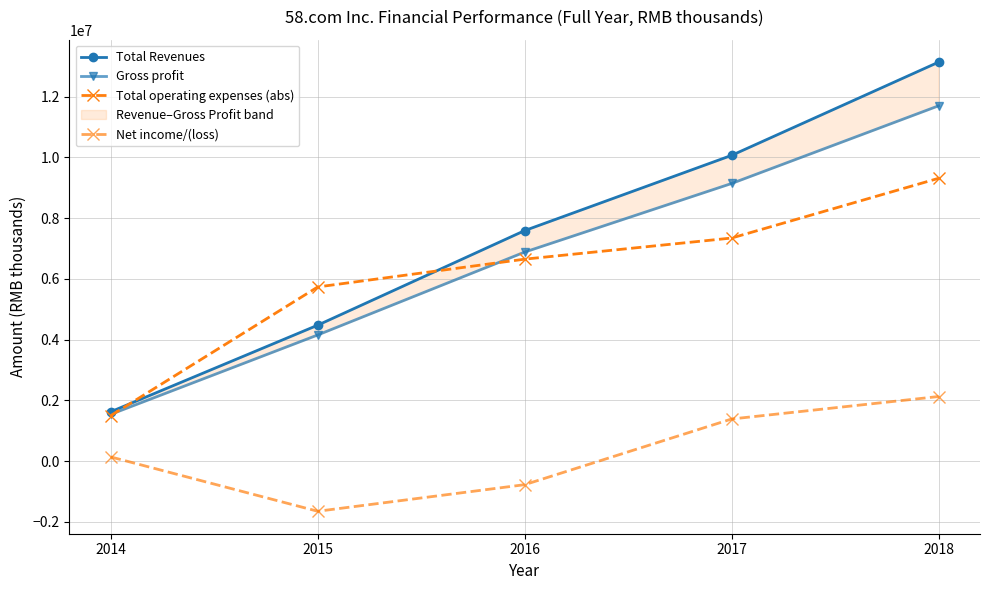

How many values in the Gross profit series exceed 6884890?

2